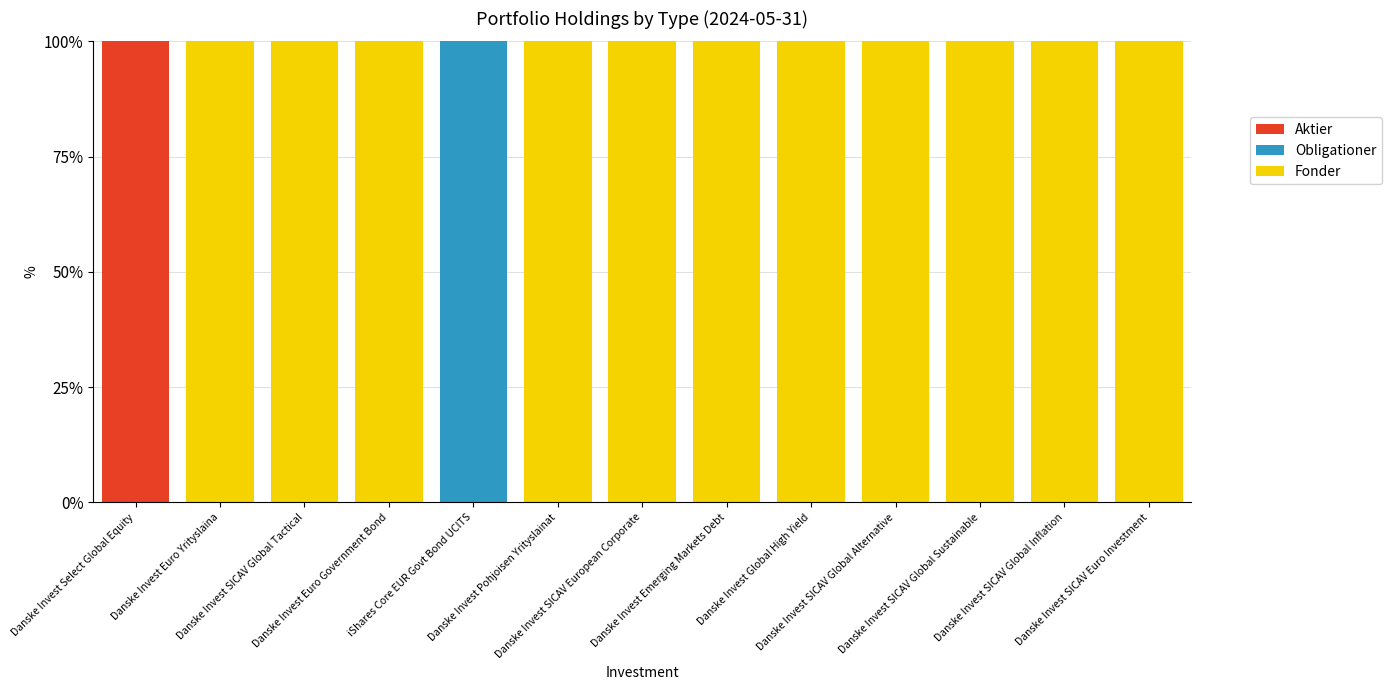

What are all the series names shown in the legend?

Aktier, Obligationer, Fonder